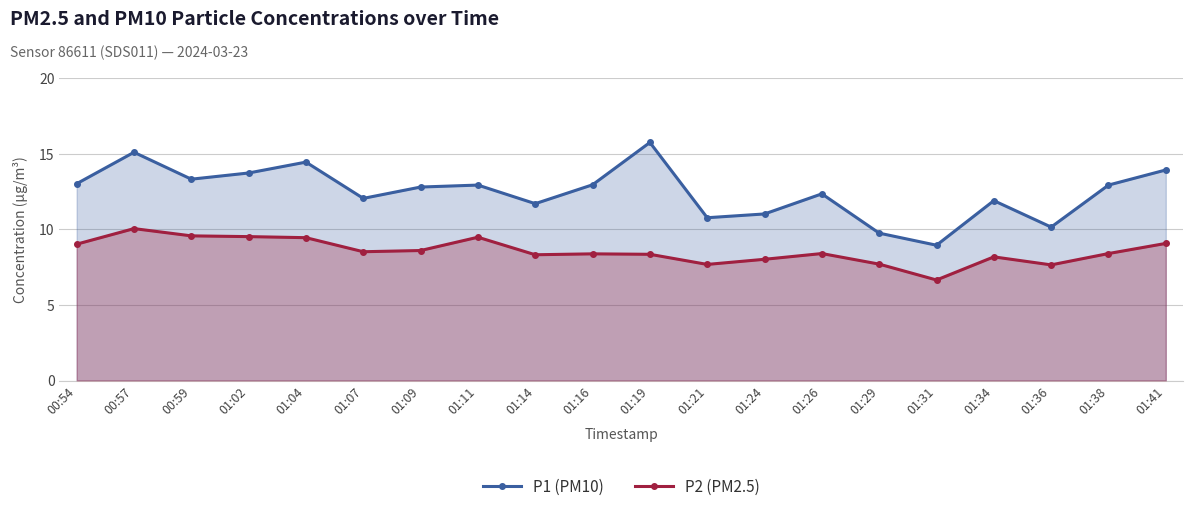

Reading left to right, what are all the values shown in this chart?

P1 (PM10): 00:54=13.0	00:57=15.1	00:59=13.3	01:02=13.7	01:04=14.4	01:07=12.1	01:09=12.8	01:11=12.9	01:14=11.7	01:16=12.9	01:19=15.8	01:21=10.8	01:24=11.0	01:26=12.3	01:29=9.8	01:31=8.9	01:34=11.9	01:36=10.2	01:38=12.9	01:41=13.9
P2 (PM2.5): 00:54=9.0	00:57=10.1	00:59=9.6	01:02=9.5	01:04=9.4	01:07=8.5	01:09=8.6	01:11=9.5	01:14=8.3	01:16=8.4	01:19=8.3	01:21=7.7	01:24=8.0	01:26=8.4	01:29=7.7	01:31=6.7	01:34=8.2	01:36=7.7	01:38=8.4	01:41=9.1